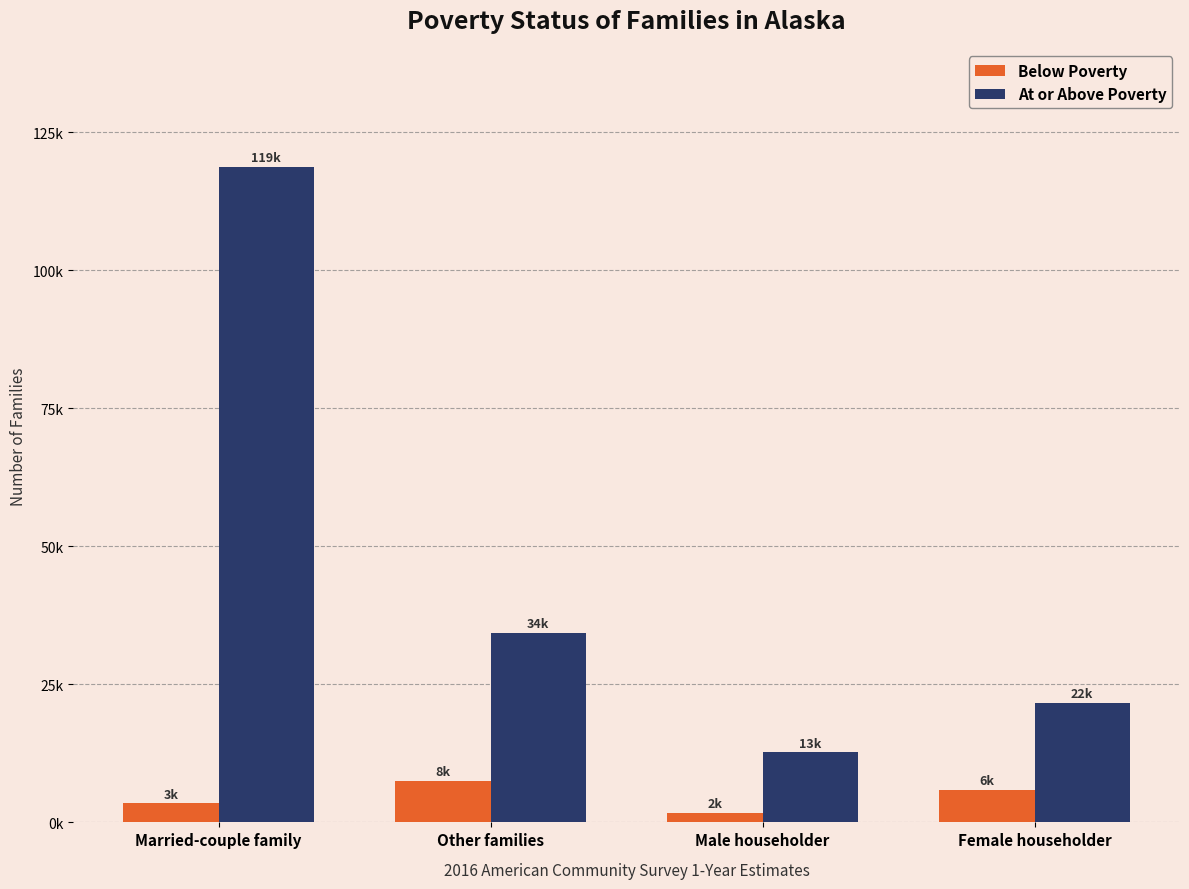

Is the value of At or Above Poverty at Male householder greater than the value of Below Poverty at Other families?

Yes